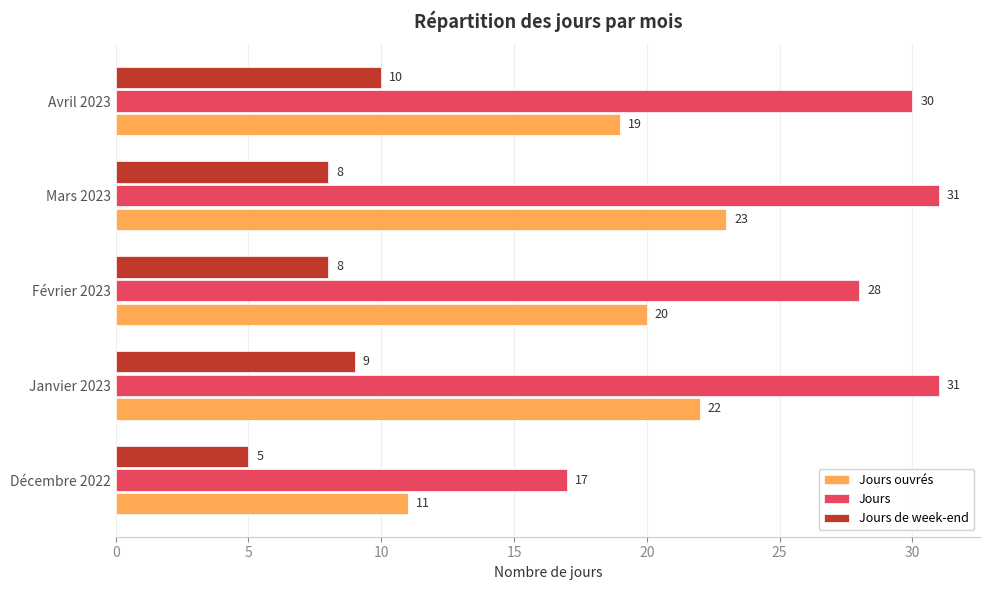

Where is Jours ouvrés nearest to the value 17?

Avril 2023